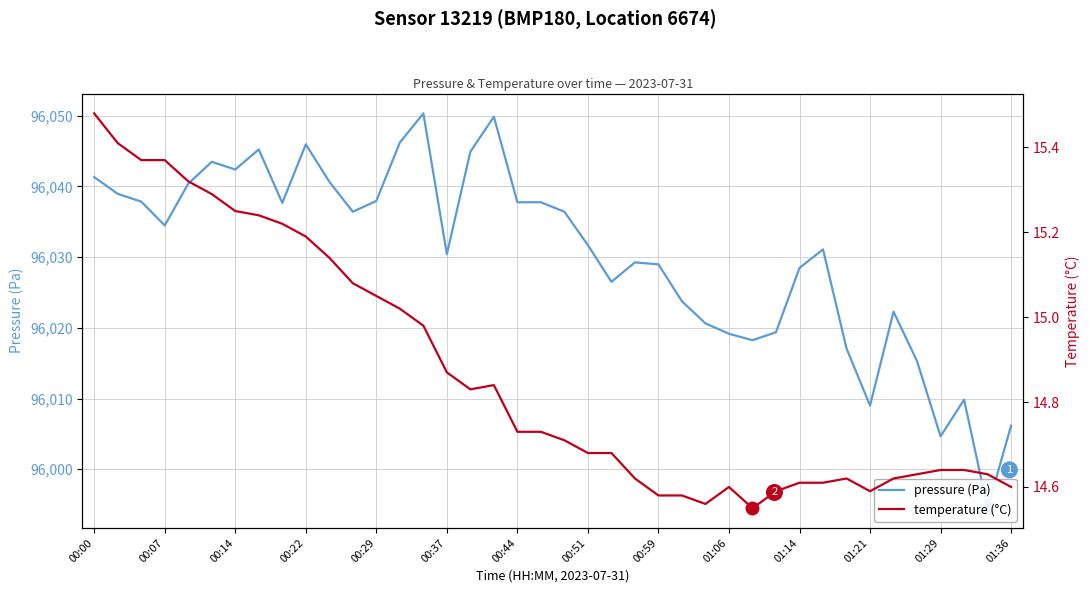

At how many categories does at least one series exceed 95215?

40